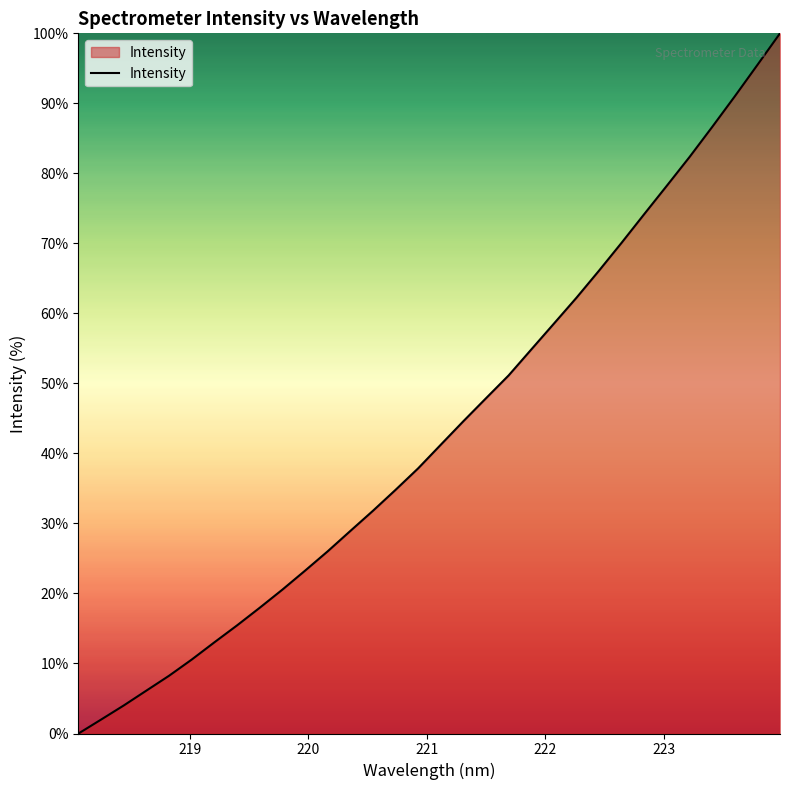

Does the chart display data point markers on the line(s)?

No